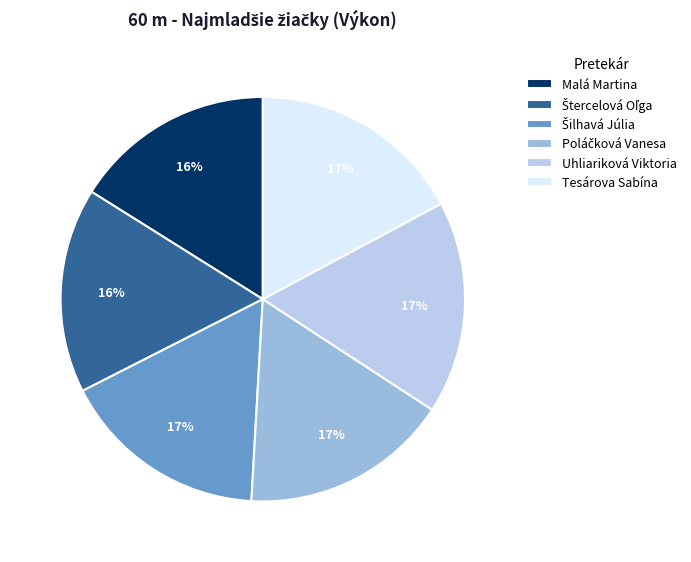

To the nearest percent, what is the difference between the Uhliariková Viktoria and Malá Martina slice percentages?

1%